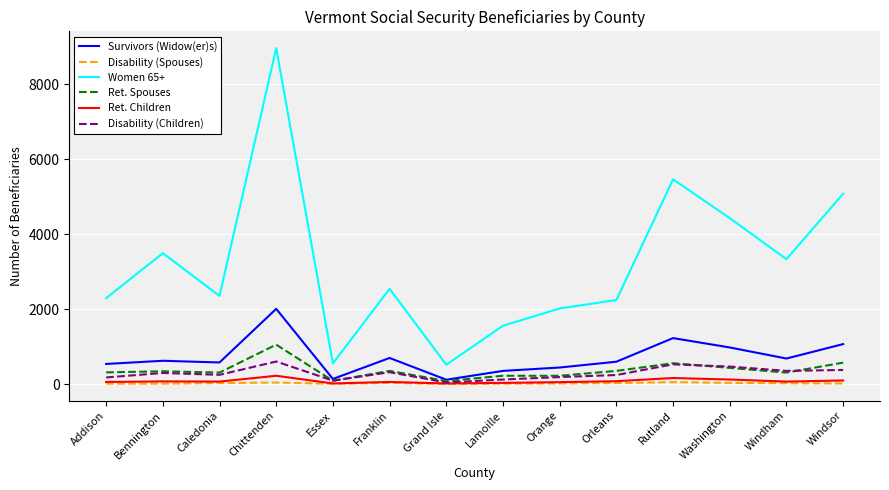

At which category is the sum across all series the highest?

Chittenden